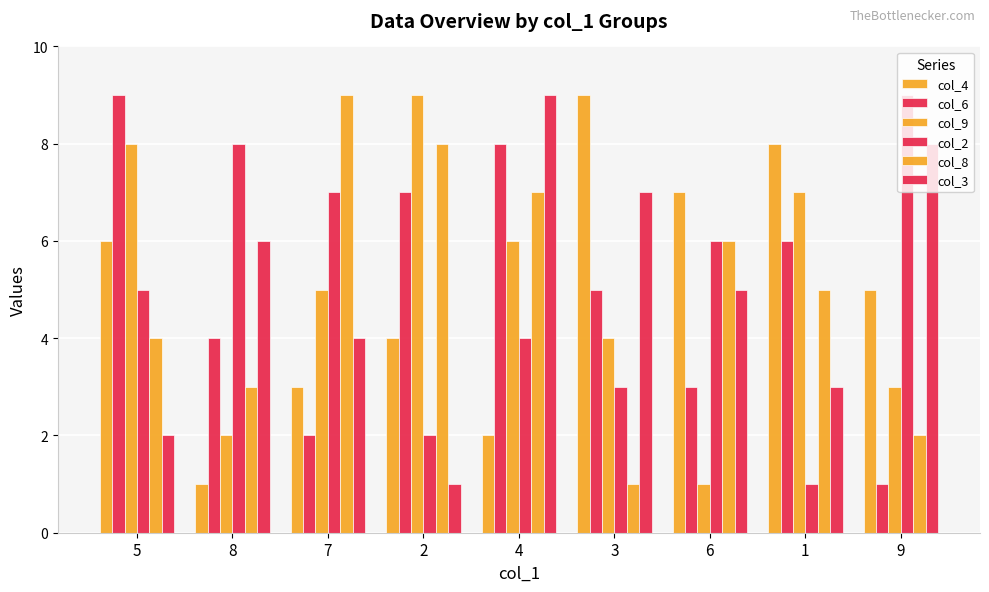

The value of col_2 at 2 is 3. True or false?

False